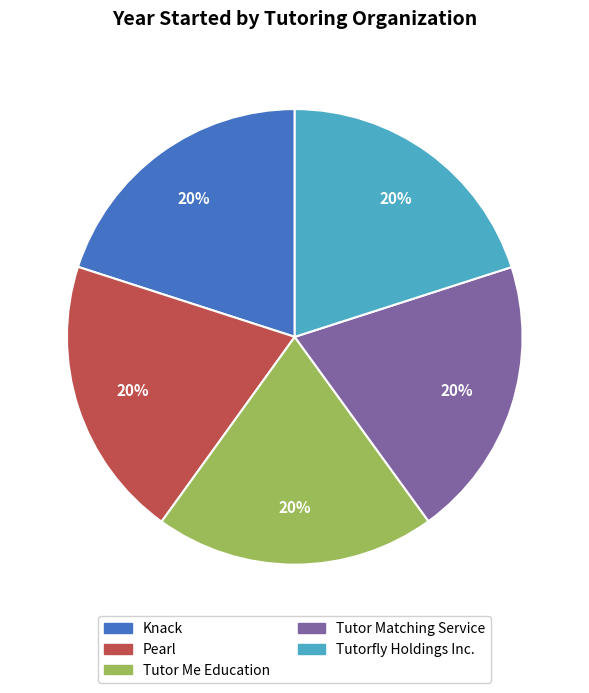

Is it true that Tutor Me Education is 20% of the pie?

True